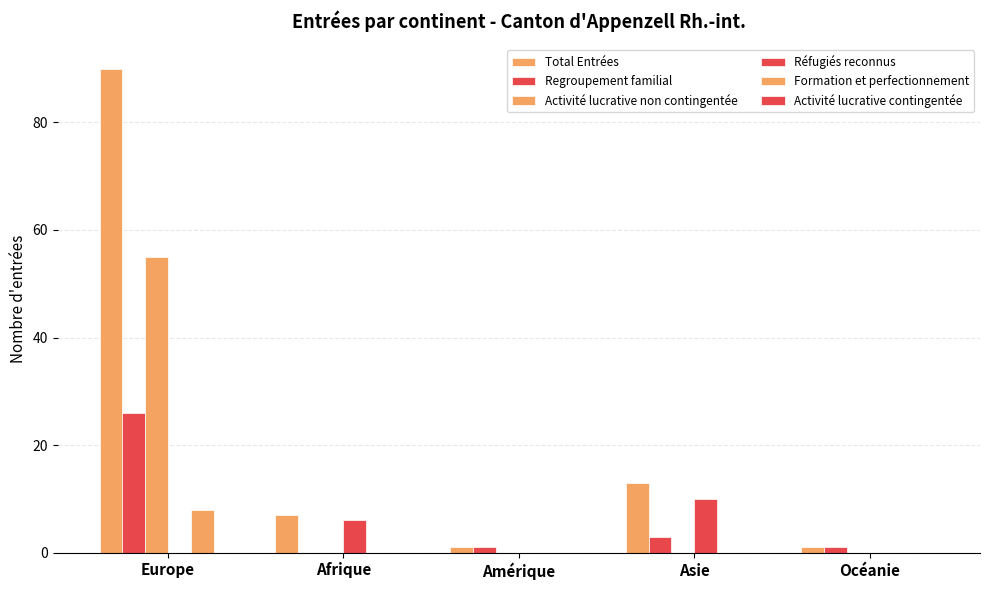

Does the chart contain stacked bars?

No